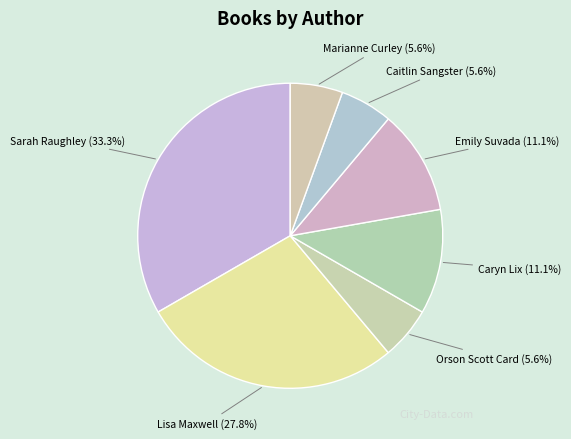

What portion of the pie excludes Sarah Raughley?

66.7%